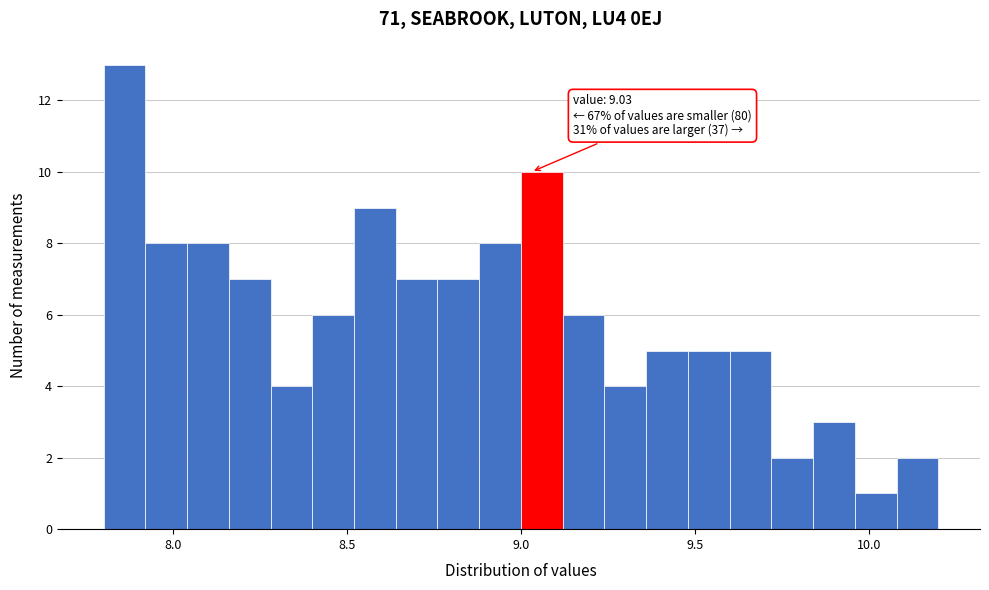

Around what value on the x-axis is the tallest bar? Give the approximate position of its centre, as read against the axis.

7.85